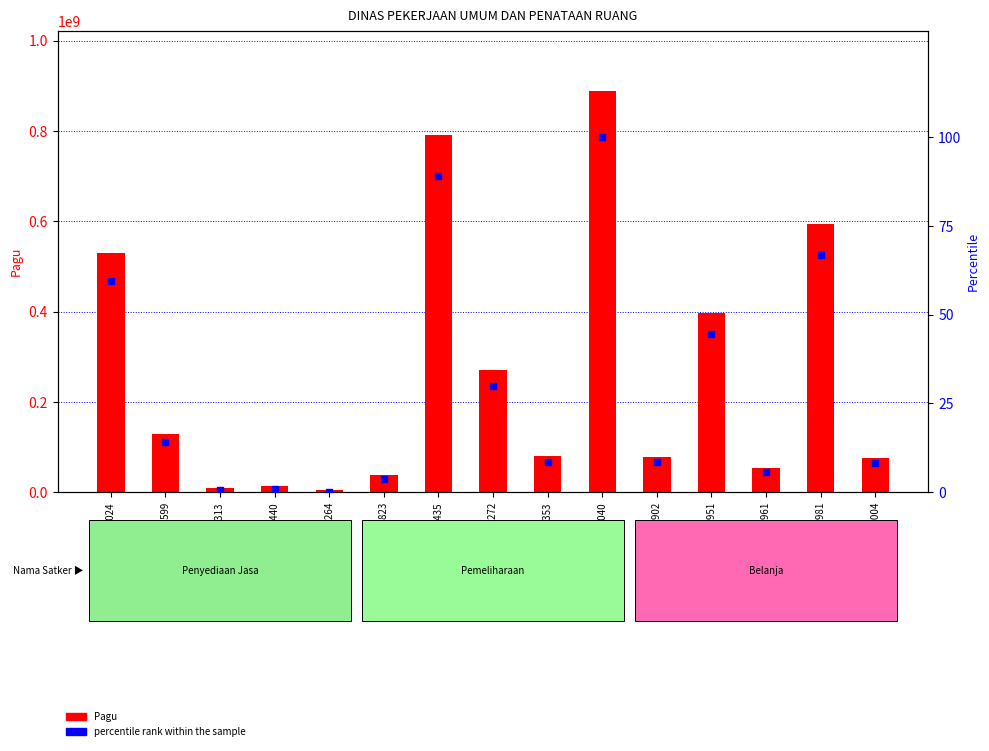

Which series contains the lowest Y value?

percentile rank within the sample